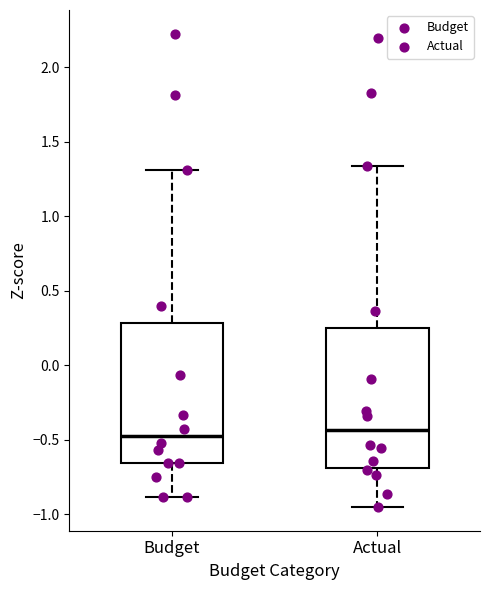

Reading left to right, transcribe this box plot: for each box, give where its median line is, the range the box spans, and where its two whiskers end, as read against the y-axis. The values are not printed on the chart, so give them approximately, as read against the axis.

Budget: median -0.45, box -0.65 to 0.30, whiskers -0.90 to 1.30
Actual: median -0.45, box -0.70 to 0.25, whiskers -0.95 to 1.35